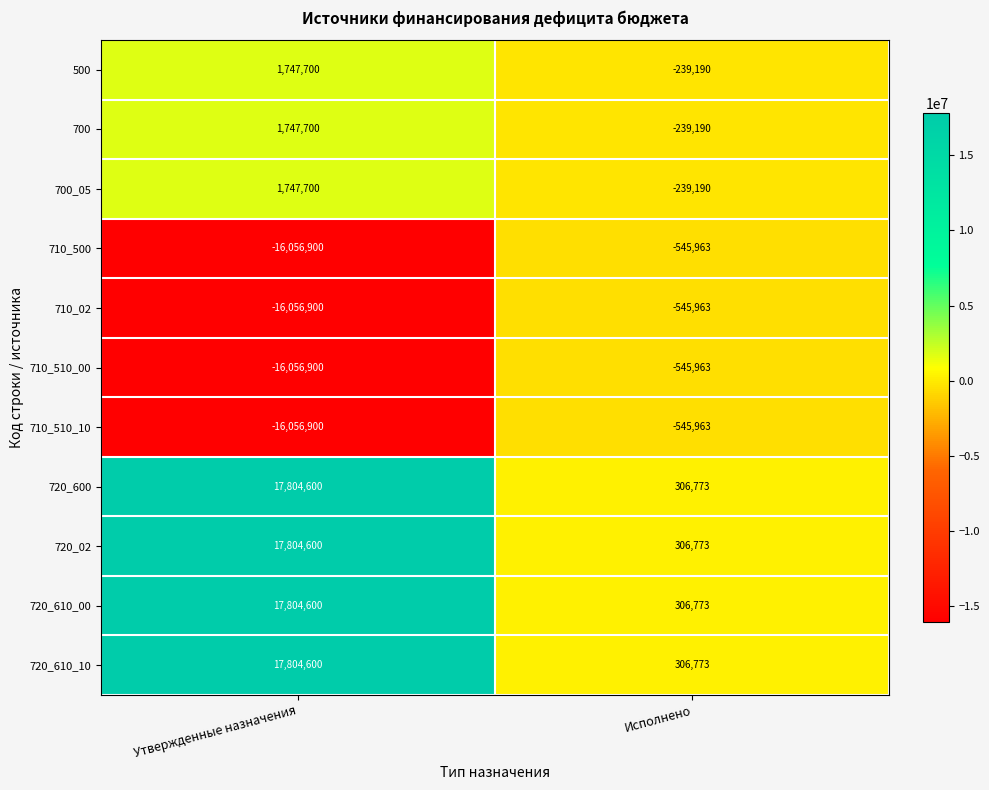

Is it true that 500 equals 831344 at Утвержденные назначения?

False